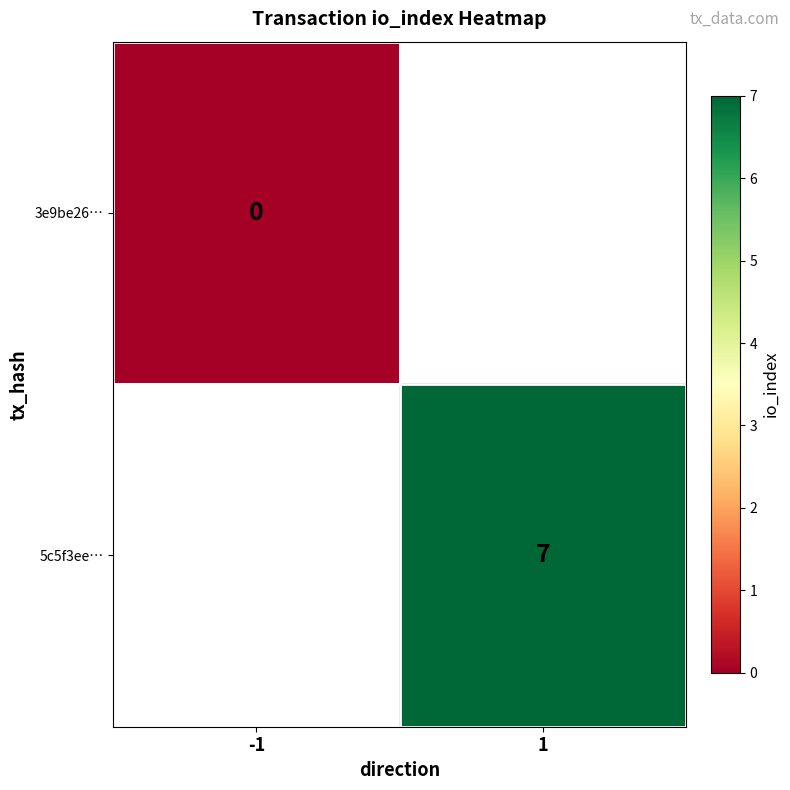

True or false: 5c5f3ee… has a value of 10 at 1.

False